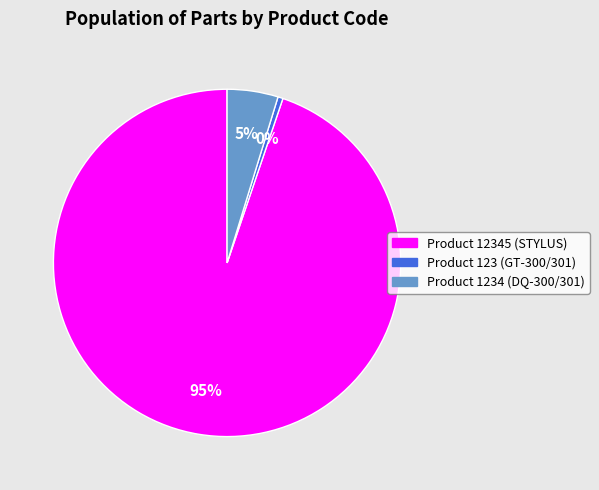

Is there any slice that represents more than half of the pie?

Yes